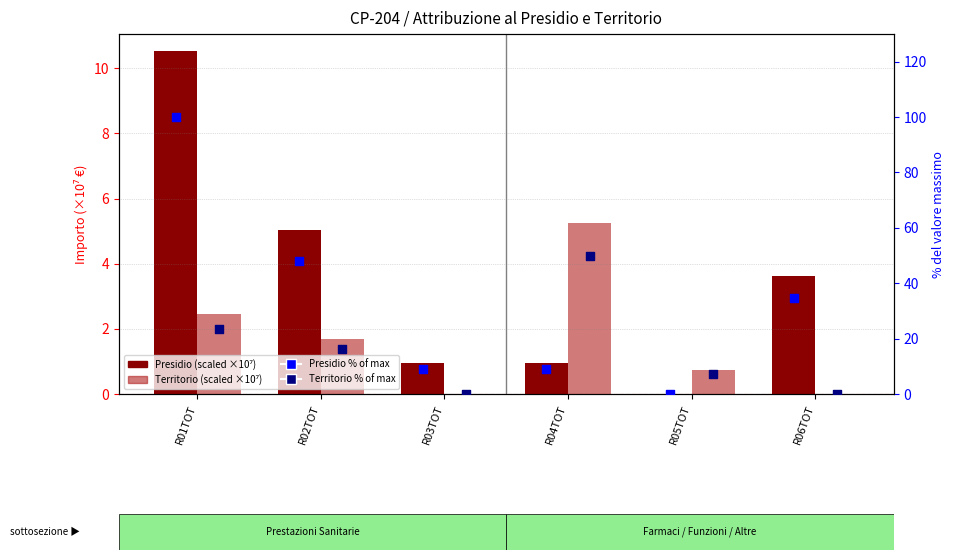

Which series has the largest Y range (max minus min)?

Presidio % of max